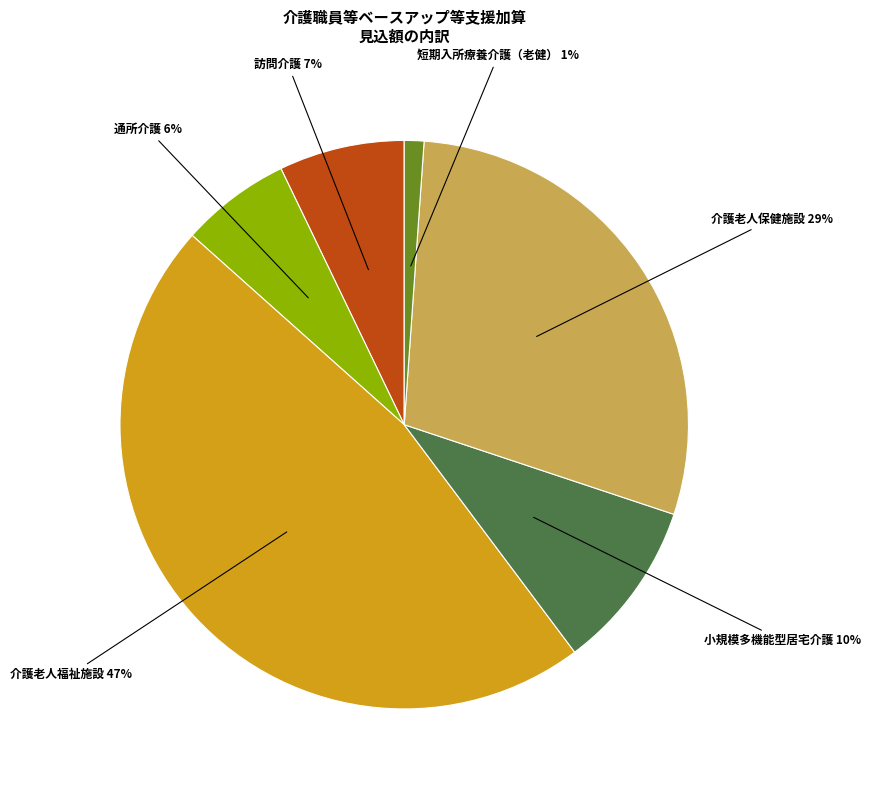

To the nearest percent, what is the difference between the largest and smallest slice percentages?

46%